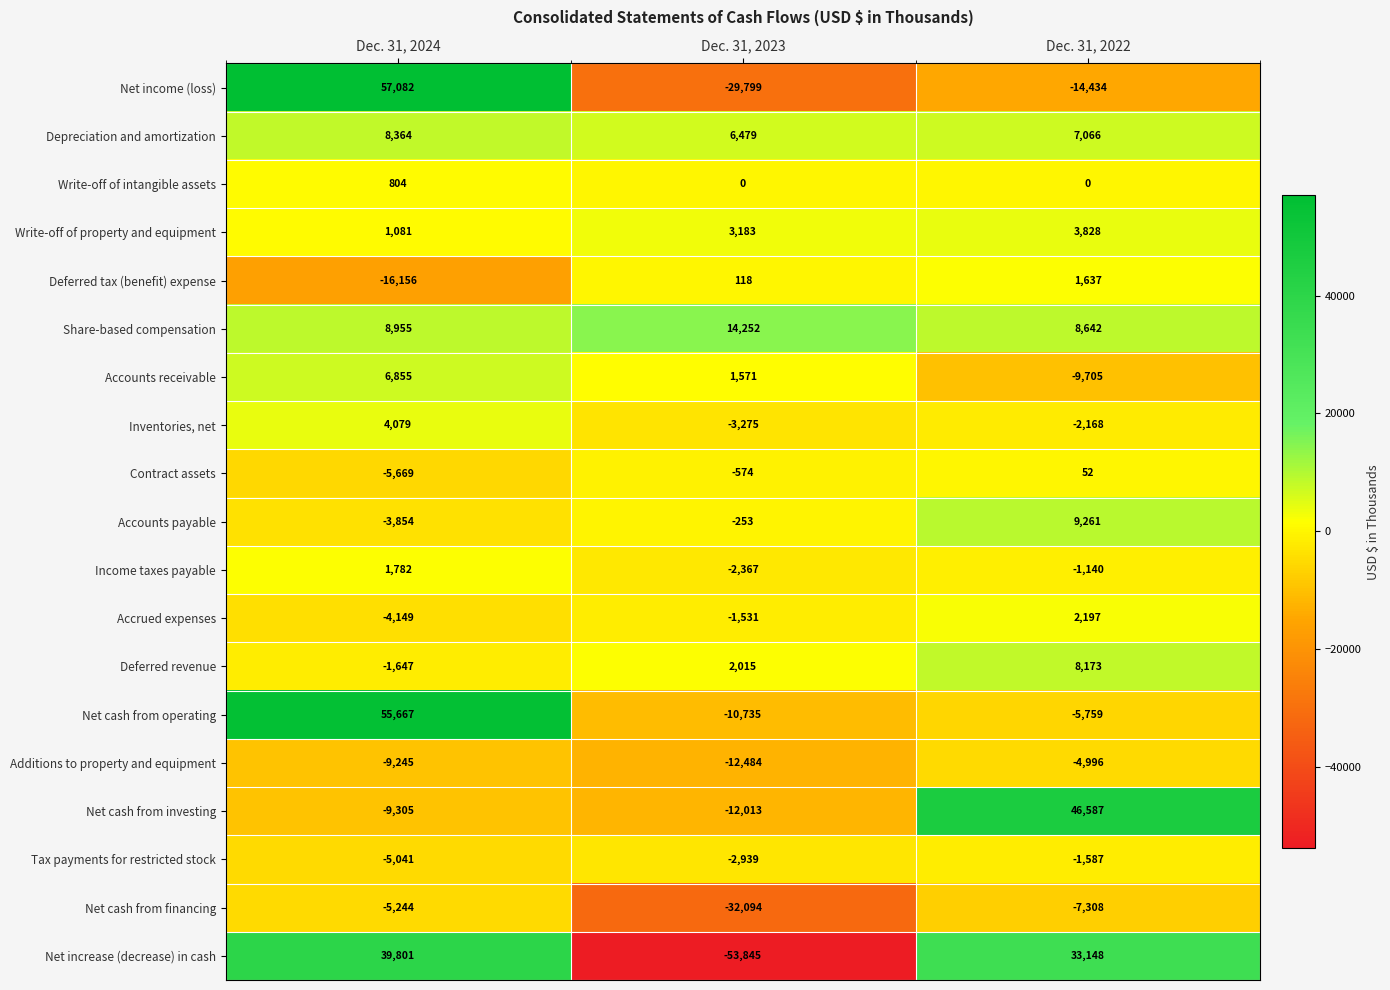

Read the Net cash from financing value at Dec. 31, 2023, to the nearest 50.

-32100